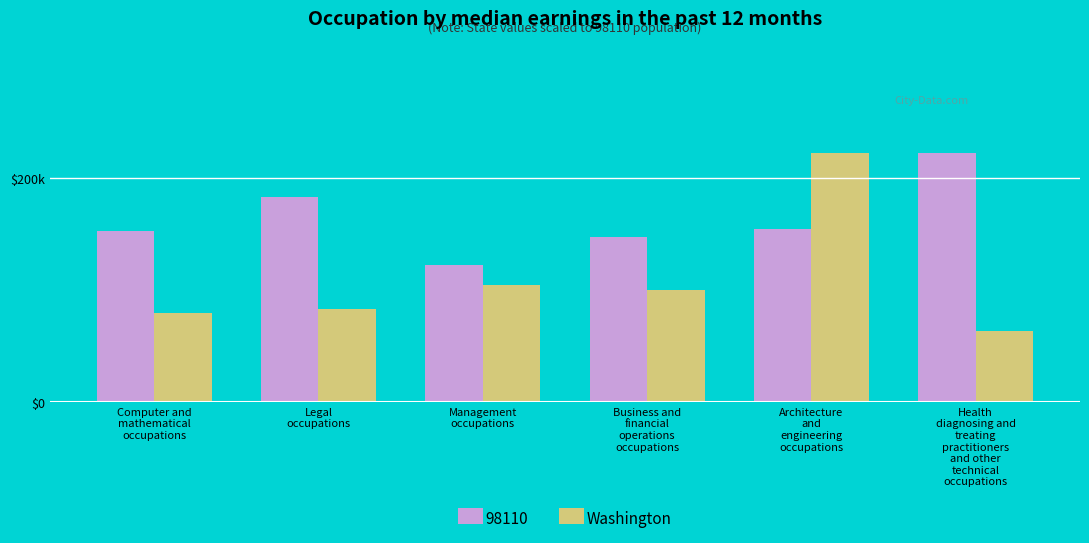

What are all the series names shown in the legend?

98110, Washington